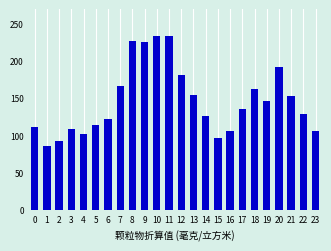

What is the smallest value displayed?

85.6